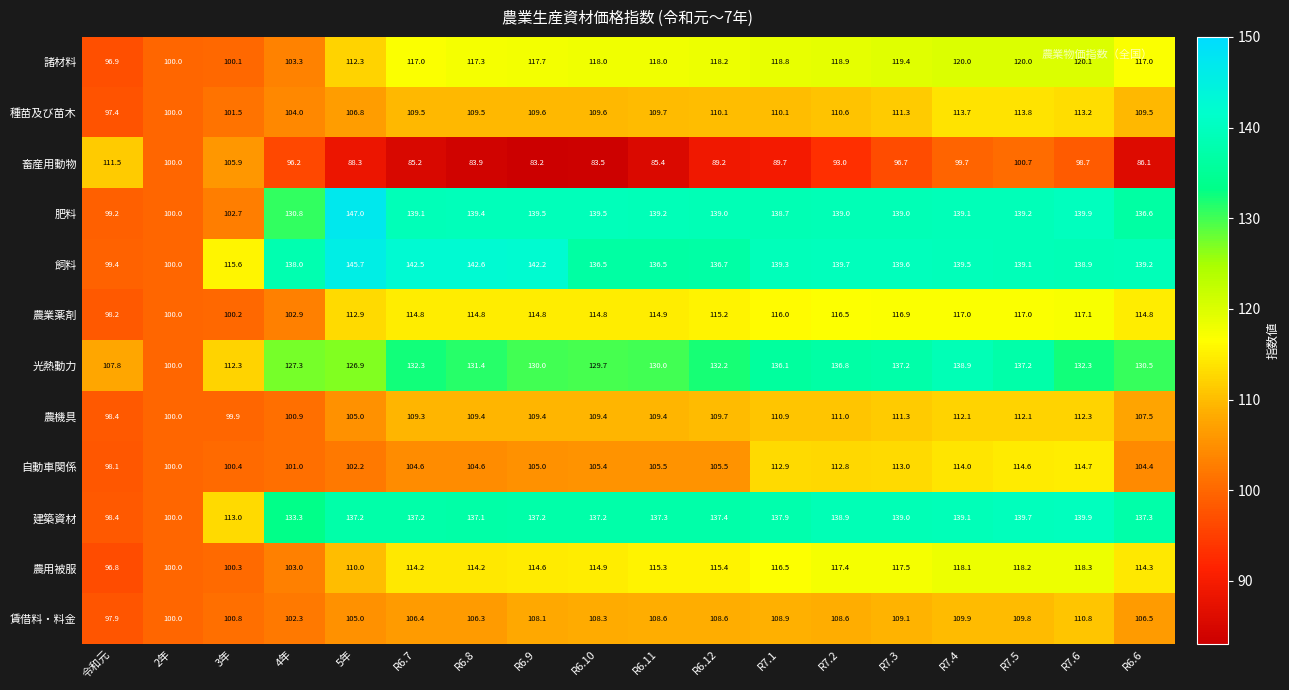

Between 4年 and R6.6, which series saw the biggest shift?

諸材料